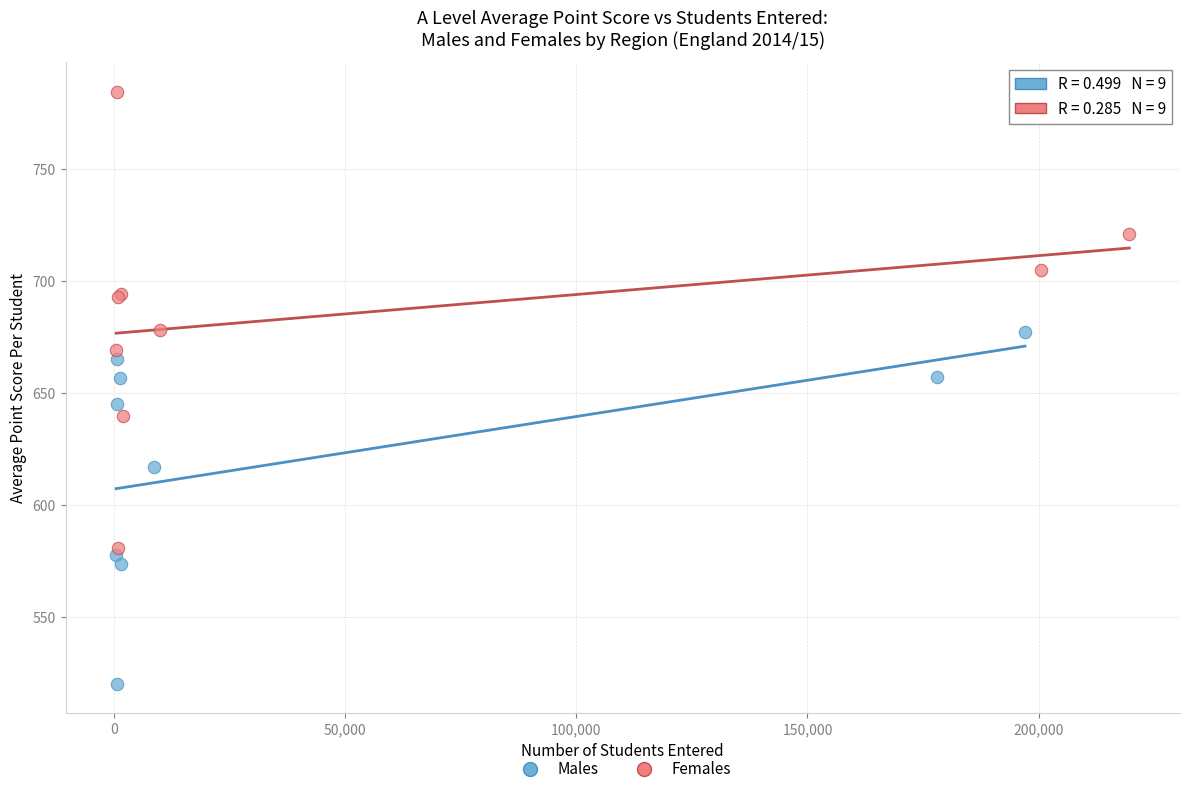

Which series contains the highest Y value?

Females